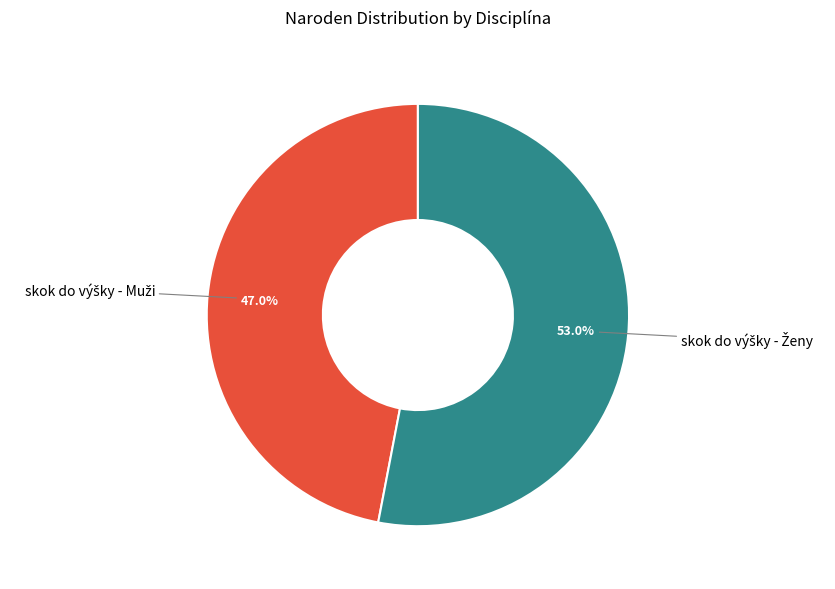

Is there any slice that represents more than half of the pie?

Yes